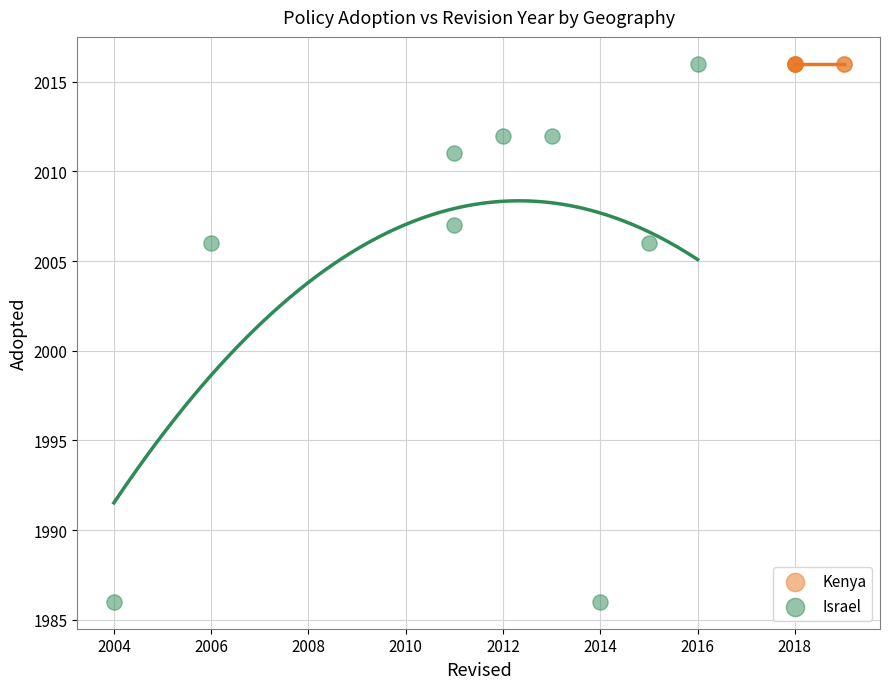

Which series reaches the minimum Y coordinate?

Israel